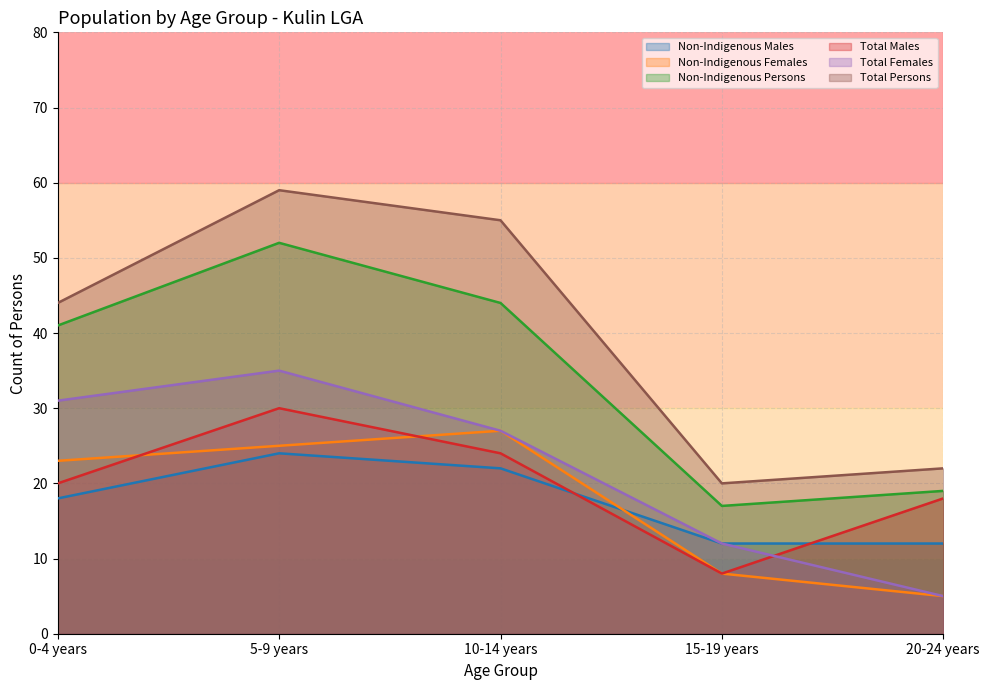

The value of Non-Indigenous Females at 5-9 years is 25. True or false?

True